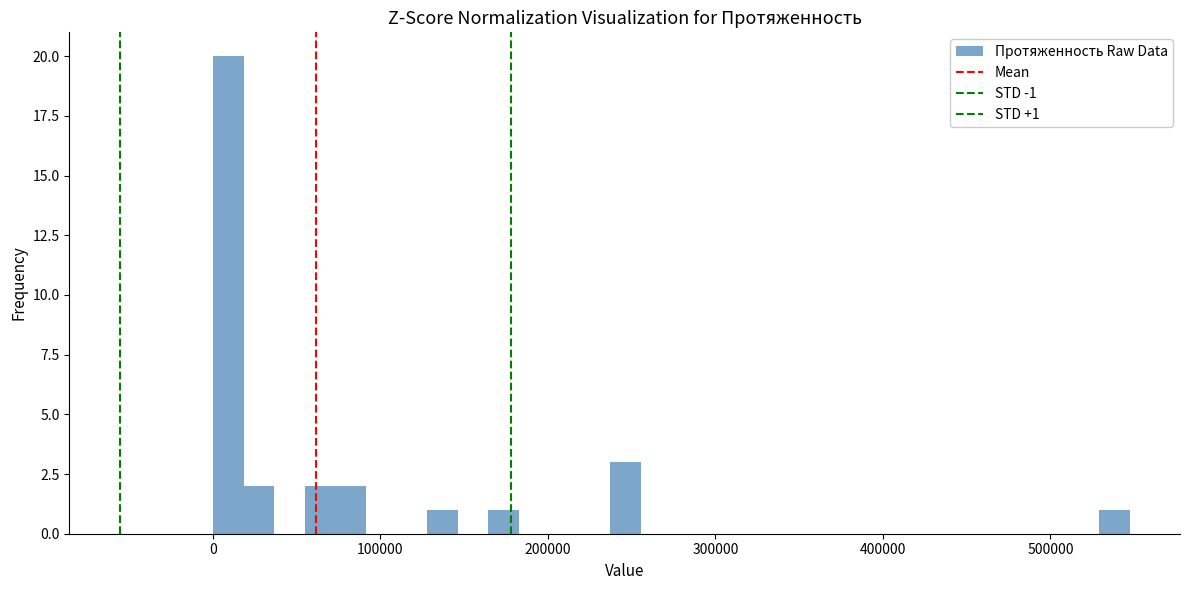

Read against the x-axis, roughly where is the centre of the tallest bar?

10000